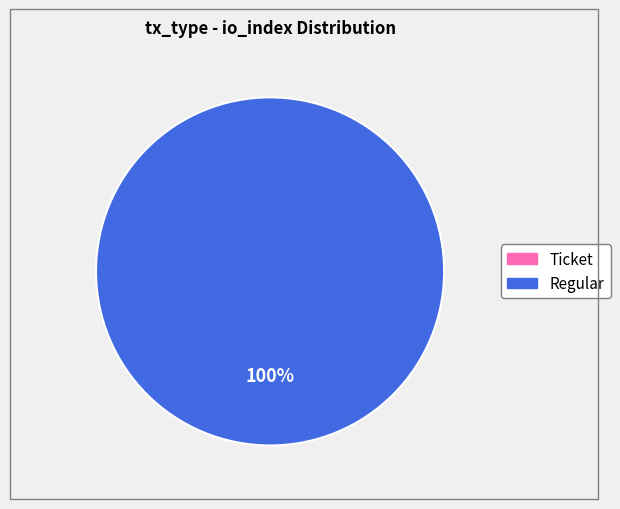

Do Ticket (io_index=0) and Regular (io_index=11) together represent more than half of the pie?

Yes